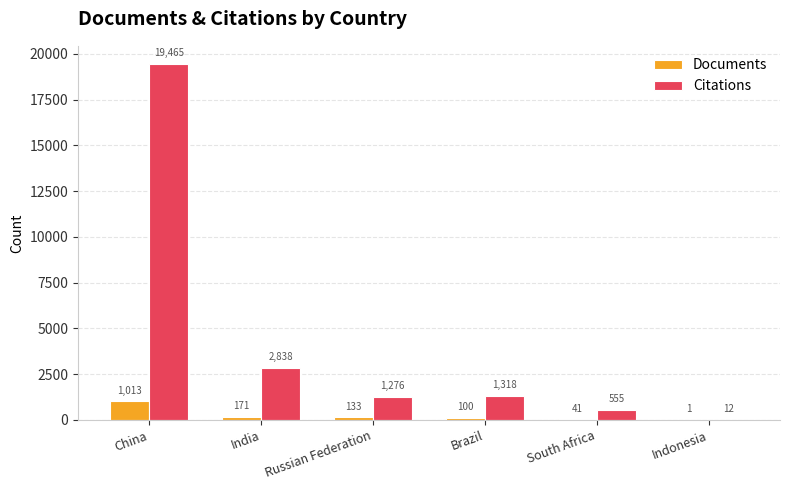

Where does the Citations series first go above 1318?

China